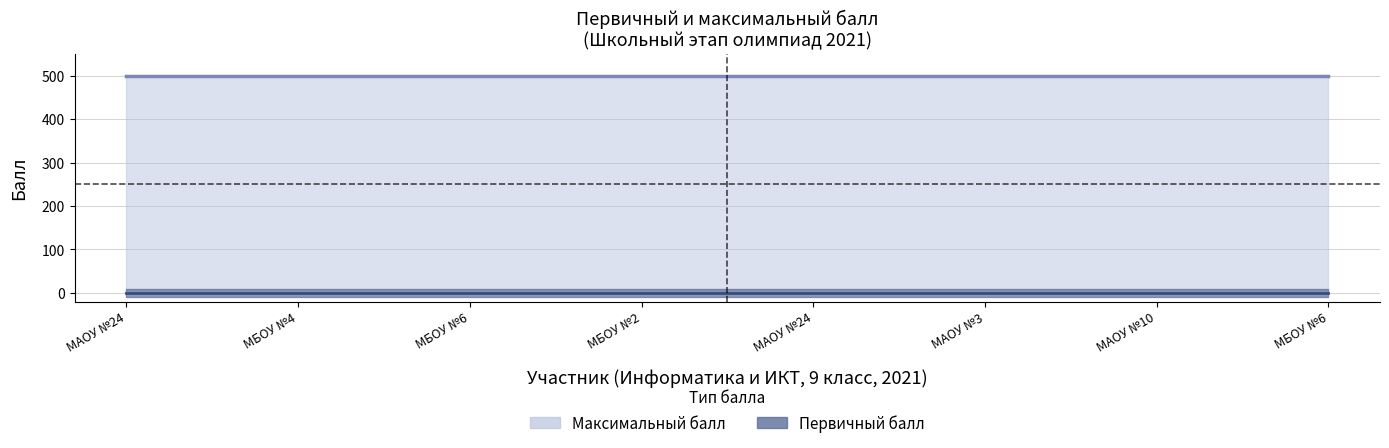

Is the value of Максимальный балл at МАОУ СОШ № 24 greater than the value of Первичный балл at МАОУ СОШ № 10?

Yes